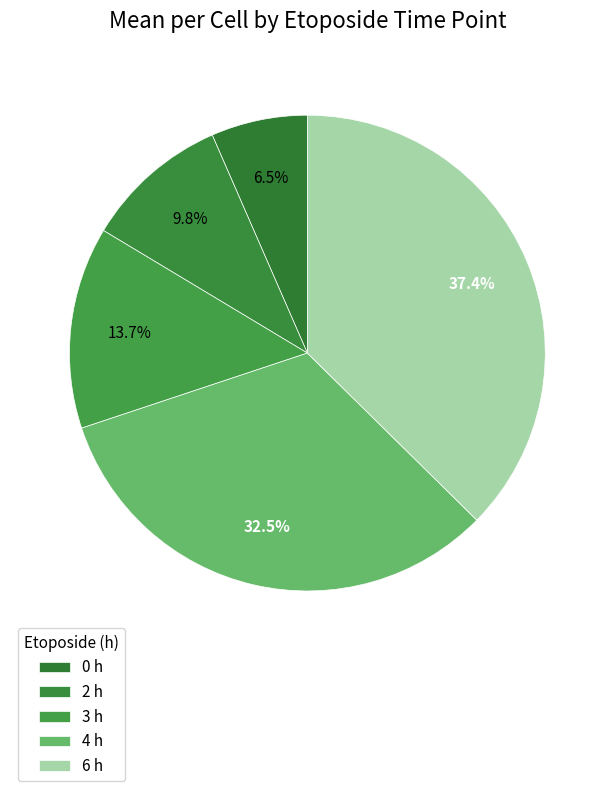

How many slices are in this pie chart?

5